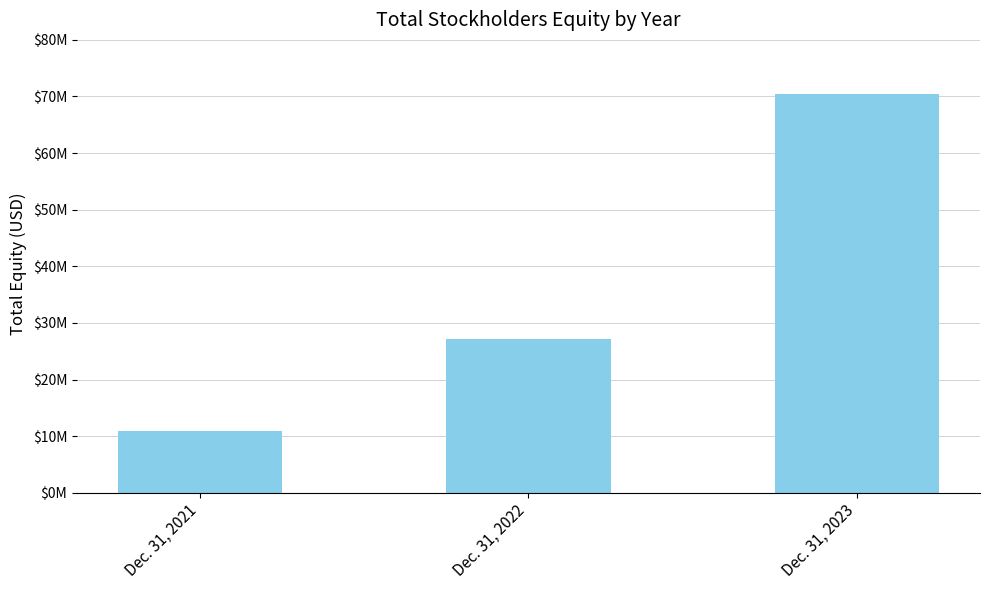

How many bars are there in total?

3